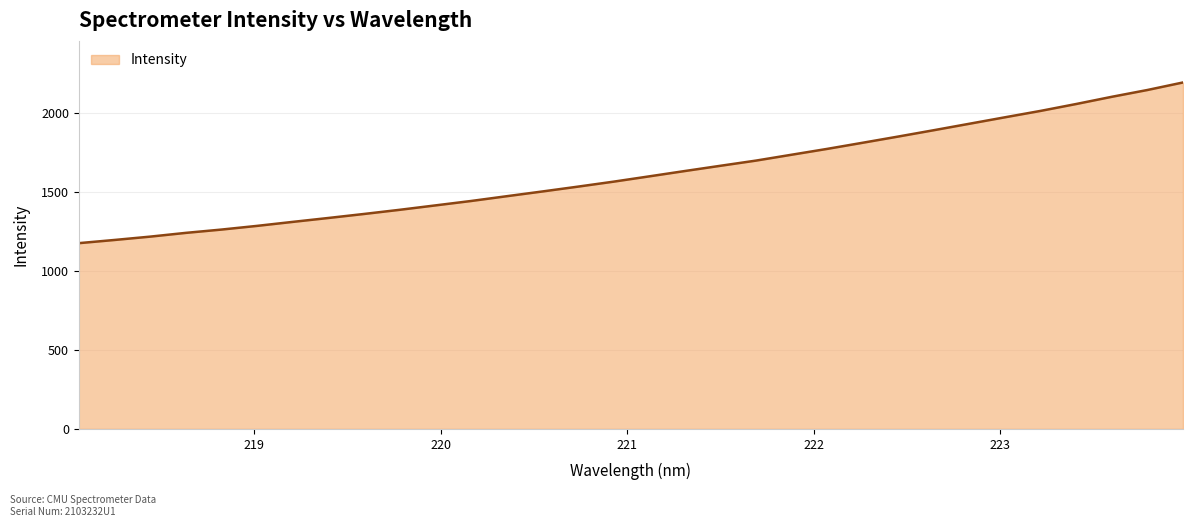

What is the difference between the maximum and minimum values?

1016.9